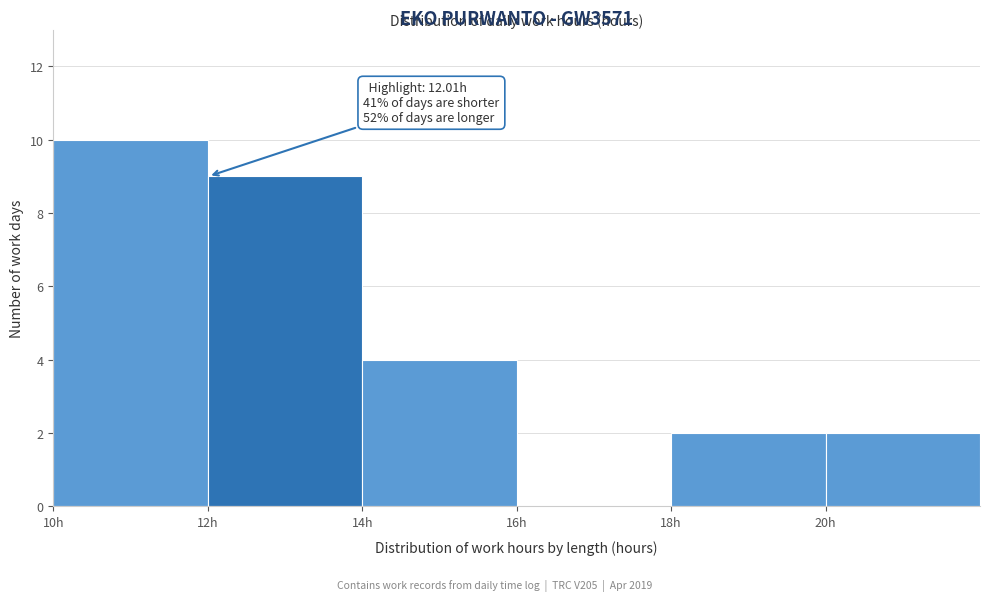

Which range on the x-axis has the tallest bar?

10 to 12